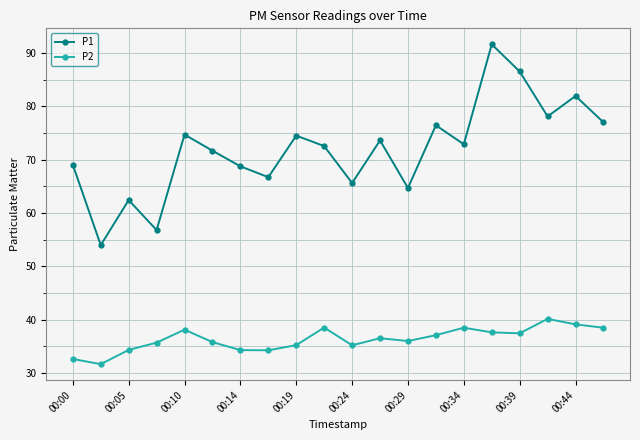

List the series in order of their peak value, lowest first.

P2, P1